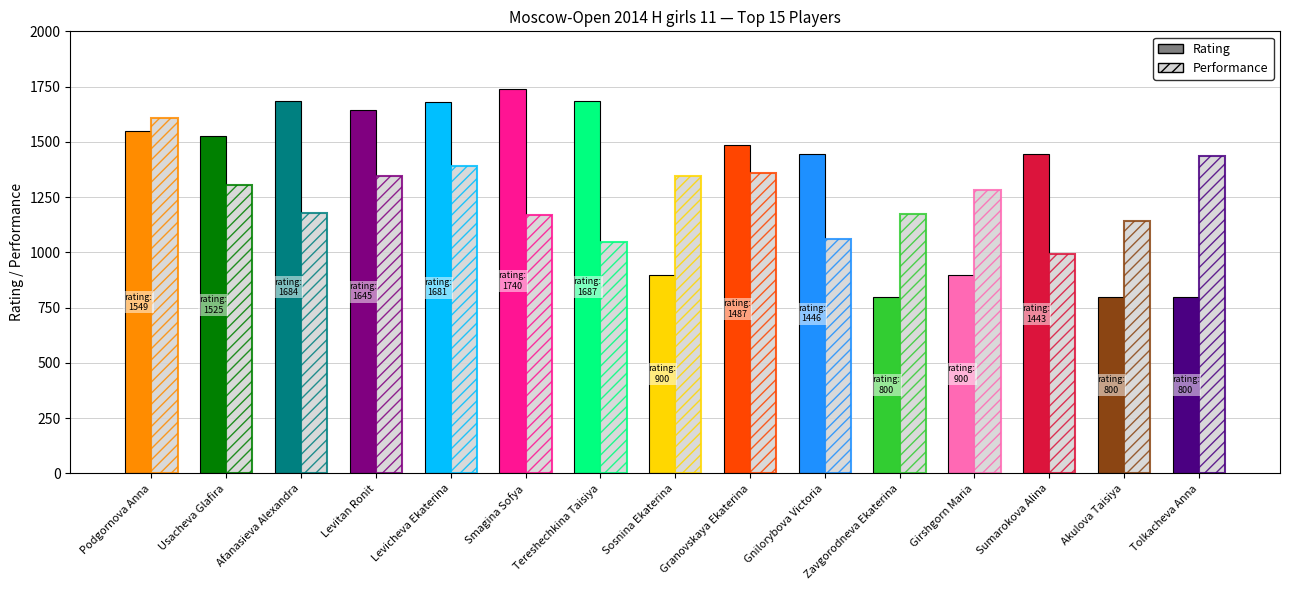

The Performance series shows 1389 at Gnilorybova Victoria. True or false?

False